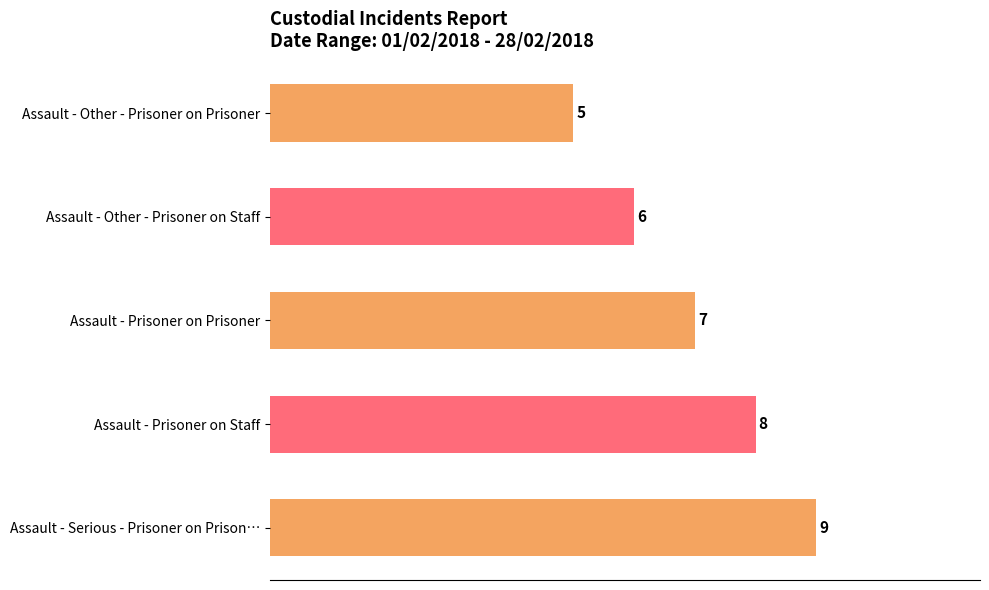

What is the difference between the maximum and minimum values?

4